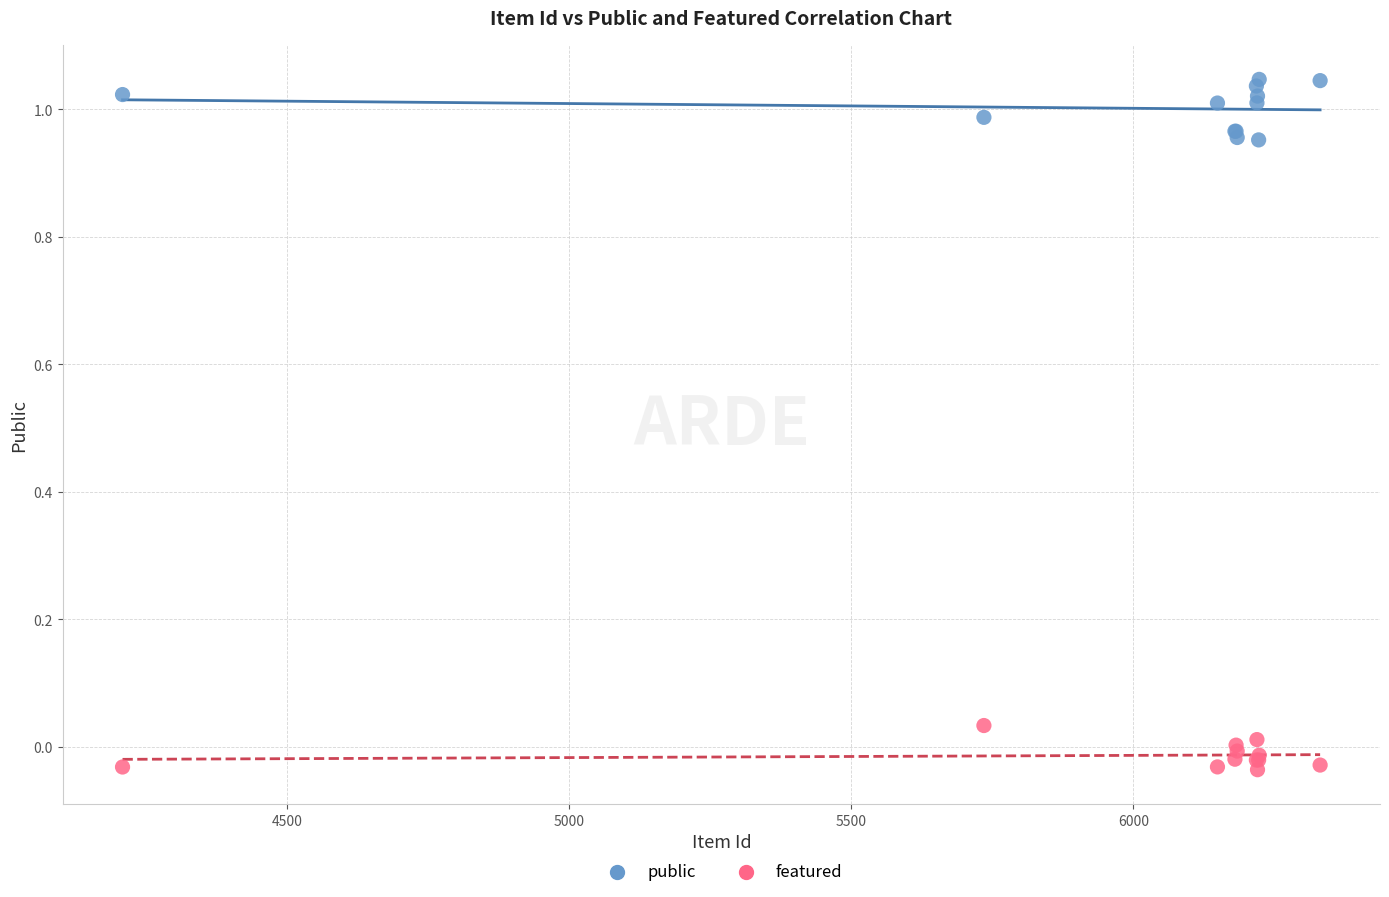

What is the X range (max minus min) for the scatter plot?

2123.0